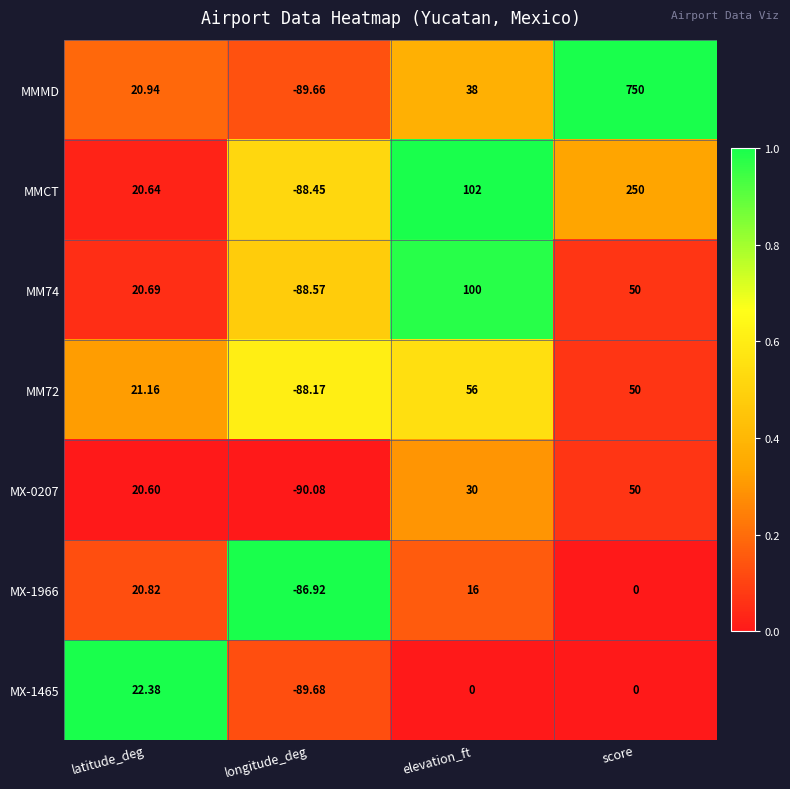

Which series has the largest range (max minus min)?

MMMD